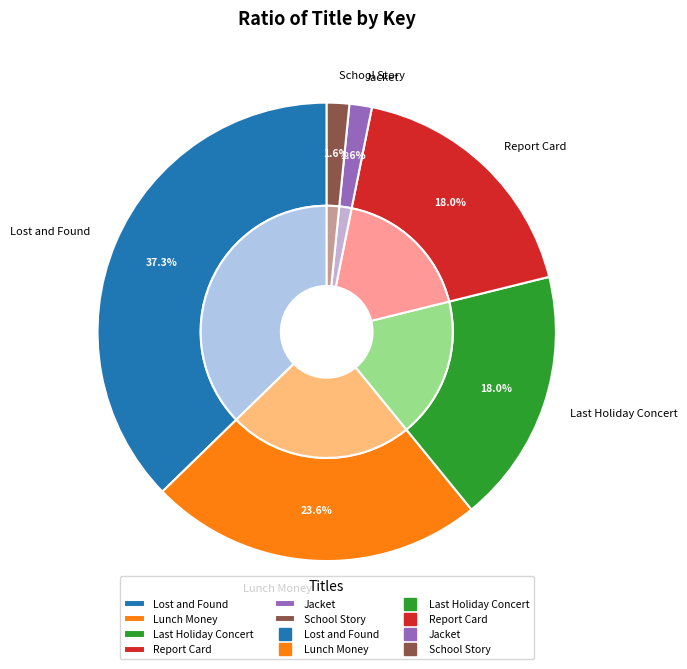

To the nearest percent, what is the difference between the largest and smallest slice percentages?

36%